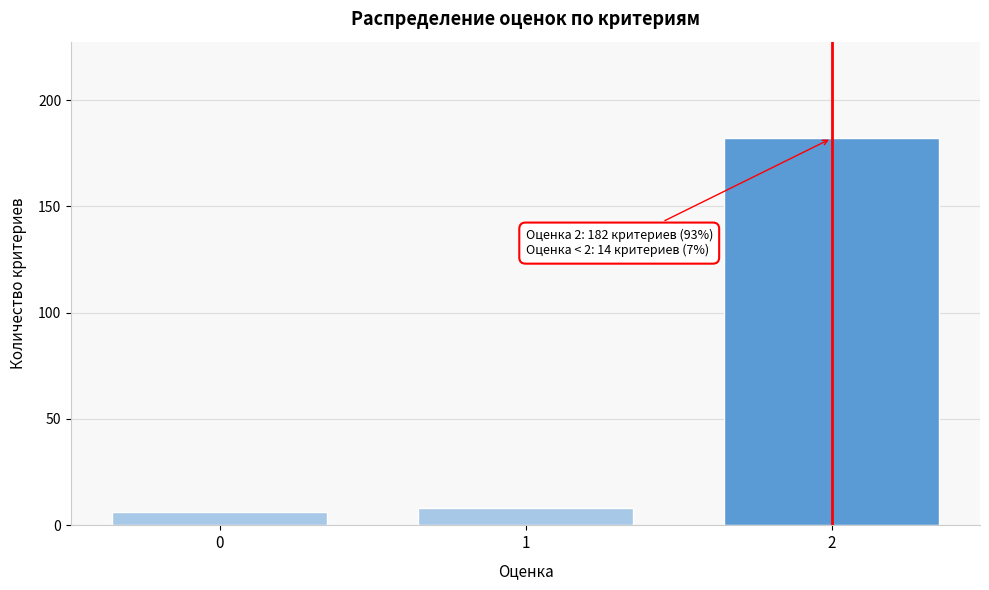

Reading left to right, what are all the values shown in this chart?

6	8	182